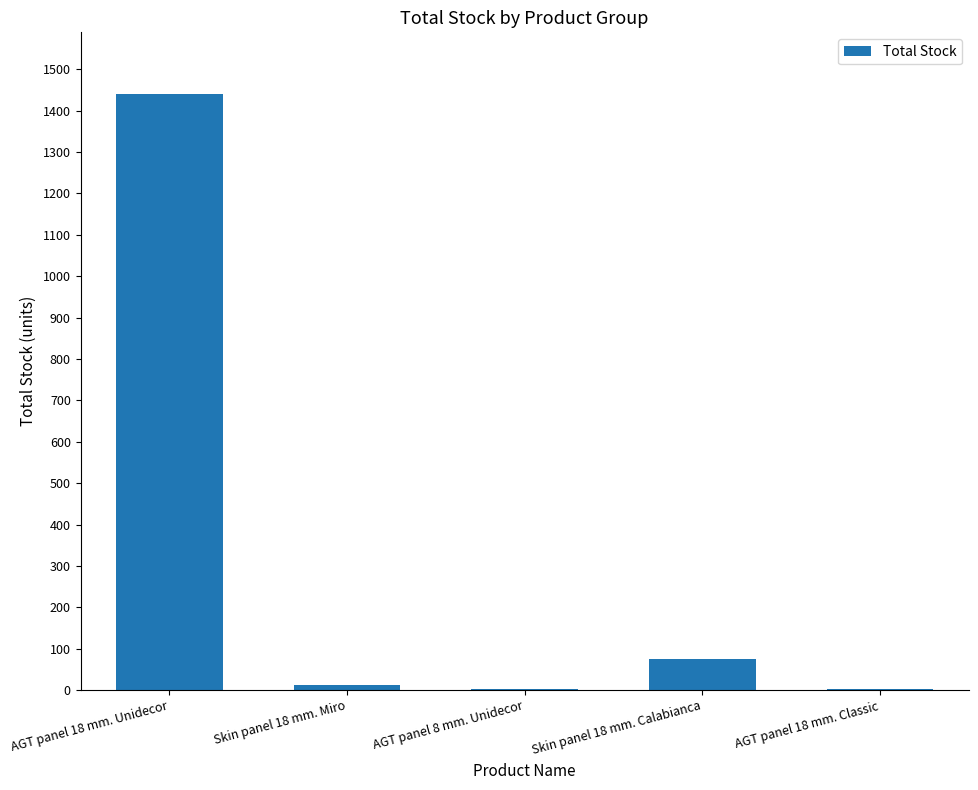

What is the change in value from AGT panel 18 mm. Unidecor to Skin panel 18 mm. Calabianca?

-1363